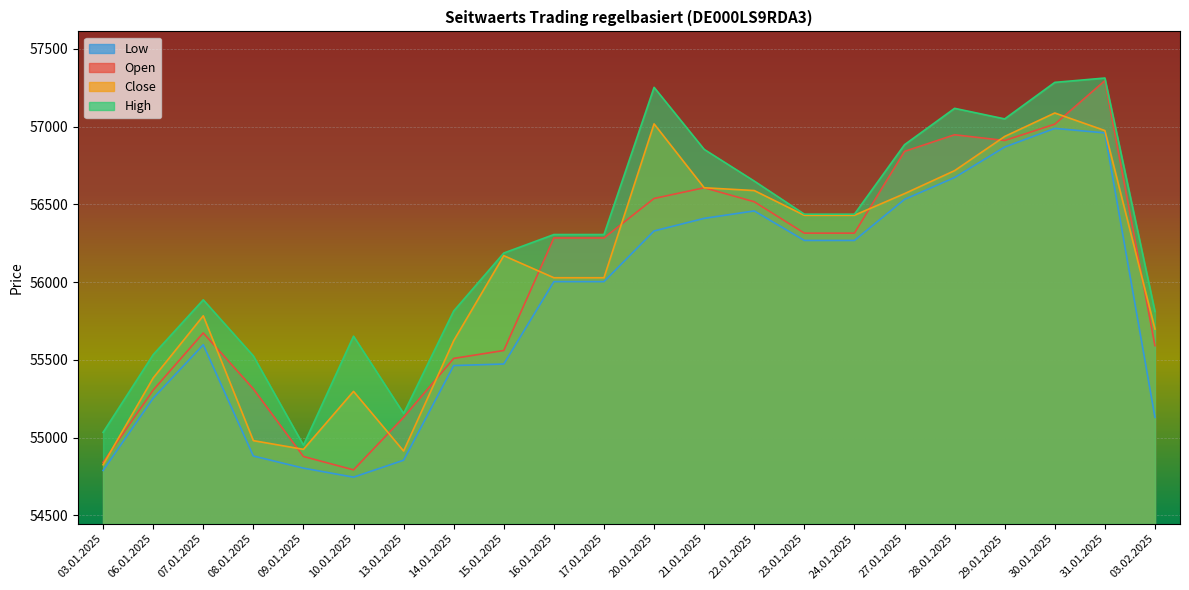

How many intersections are there between Open and Close?

11